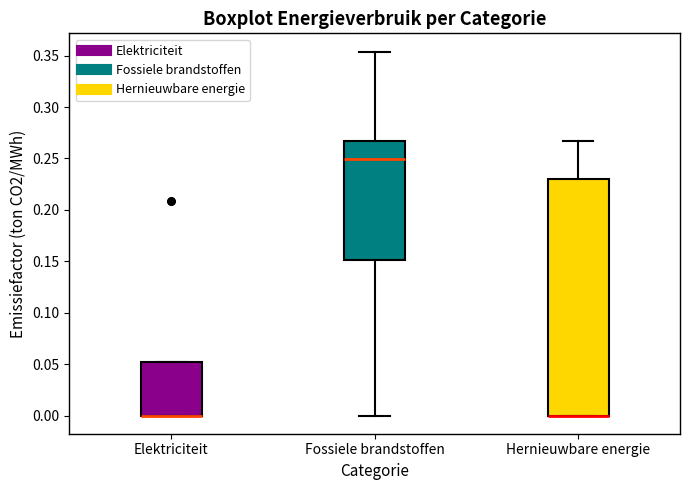

Comparing the boxes themselves (not the whiskers), which one is the tallest?

Hernieuwbare energie